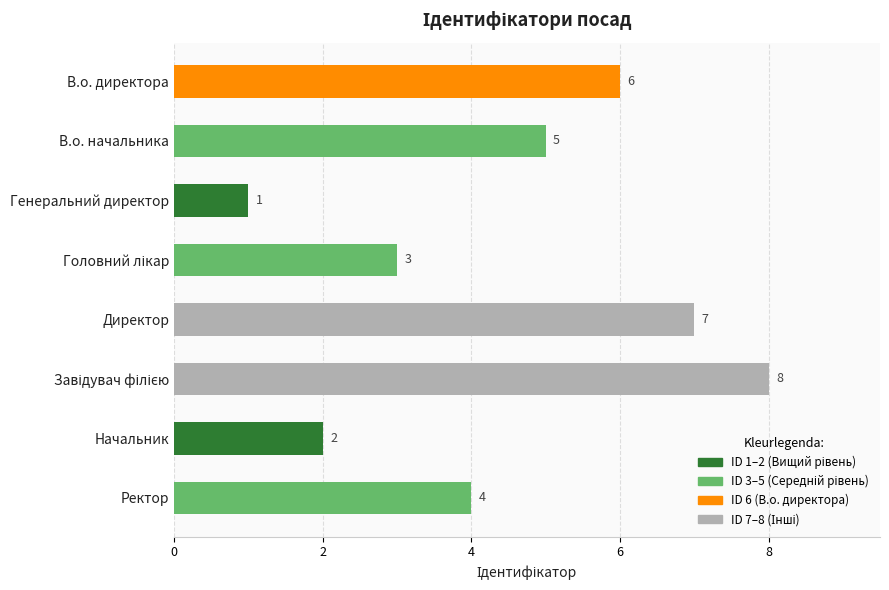

Count the values in the range 3 to 7.

5